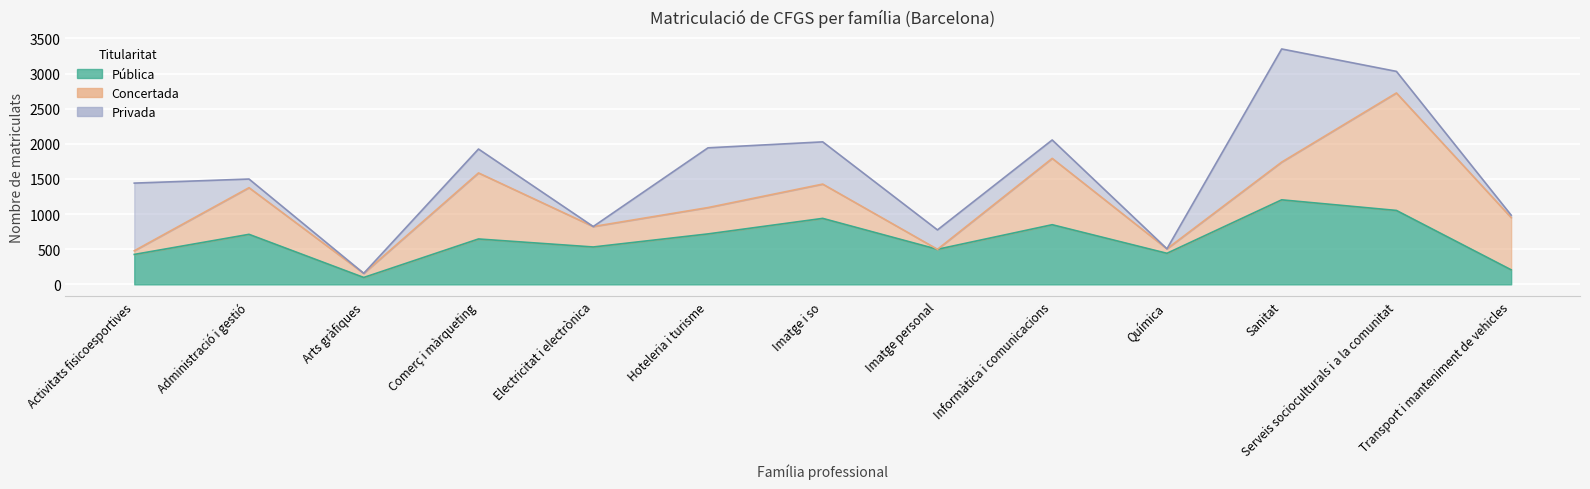

What is the average value of the Concertada series?

525